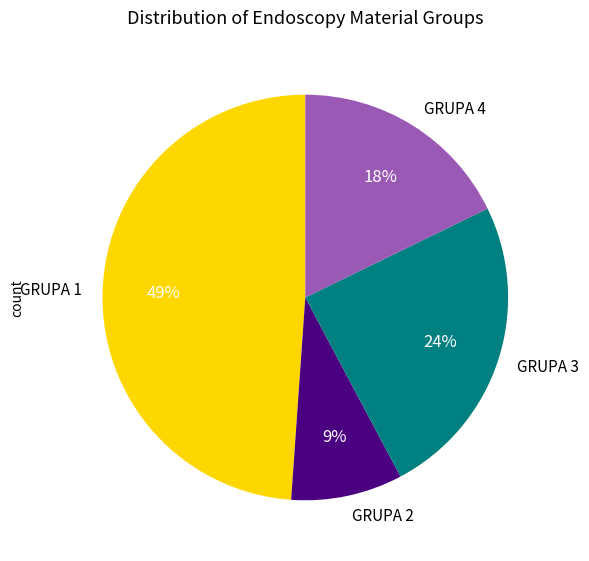

How many segments does this pie chart have?

4